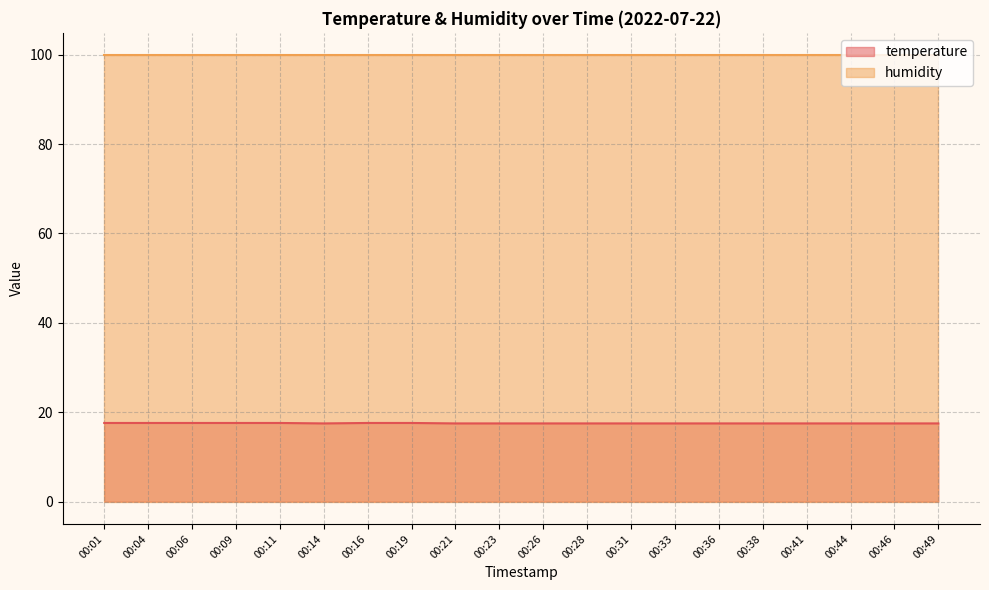

What is the average value?

17.5